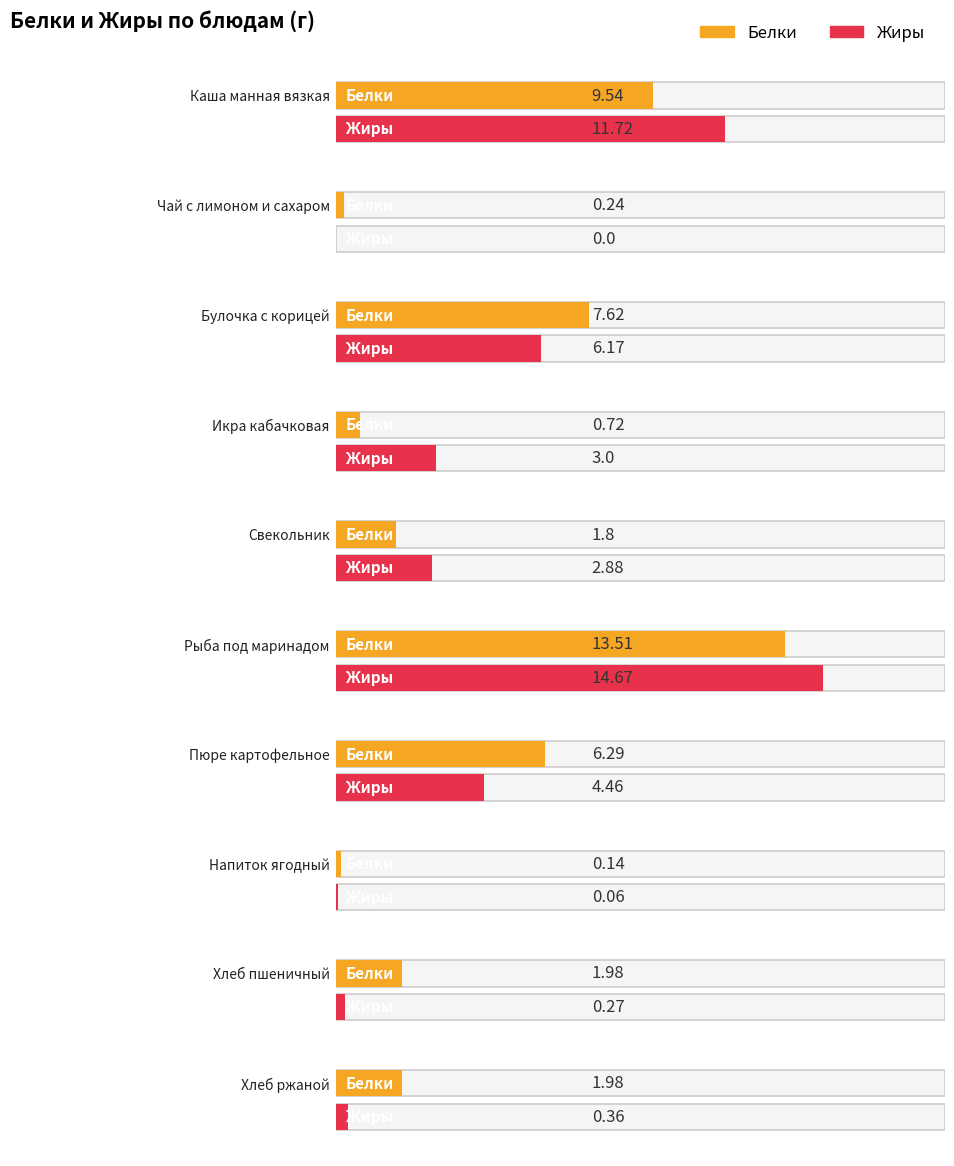

Reading left to right, list all the values displayed in this chart.

Белки: Каша манная вязкая=9.5	Чай с лимоном и сахаром=0.2	Булочка с корицей=7.6	Икра кабачковая=0.7	Свекольник=1.8	Рыба под маринадом=13.5	Пюре картофельное=6.3	Напиток ягодный=0.1	Хлеб пшеничный=2.0	Хлеб ржаной=2.0
Жиры: Каша манная вязкая=11.7	Чай с лимоном и сахаром=0.0	Булочка с корицей=6.2	Икра кабачковая=3.0	Свекольник=2.9	Рыба под маринадом=14.7	Пюре картофельное=4.5	Напиток ягодный=0.1	Хлеб пшеничный=0.3	Хлеб ржаной=0.4